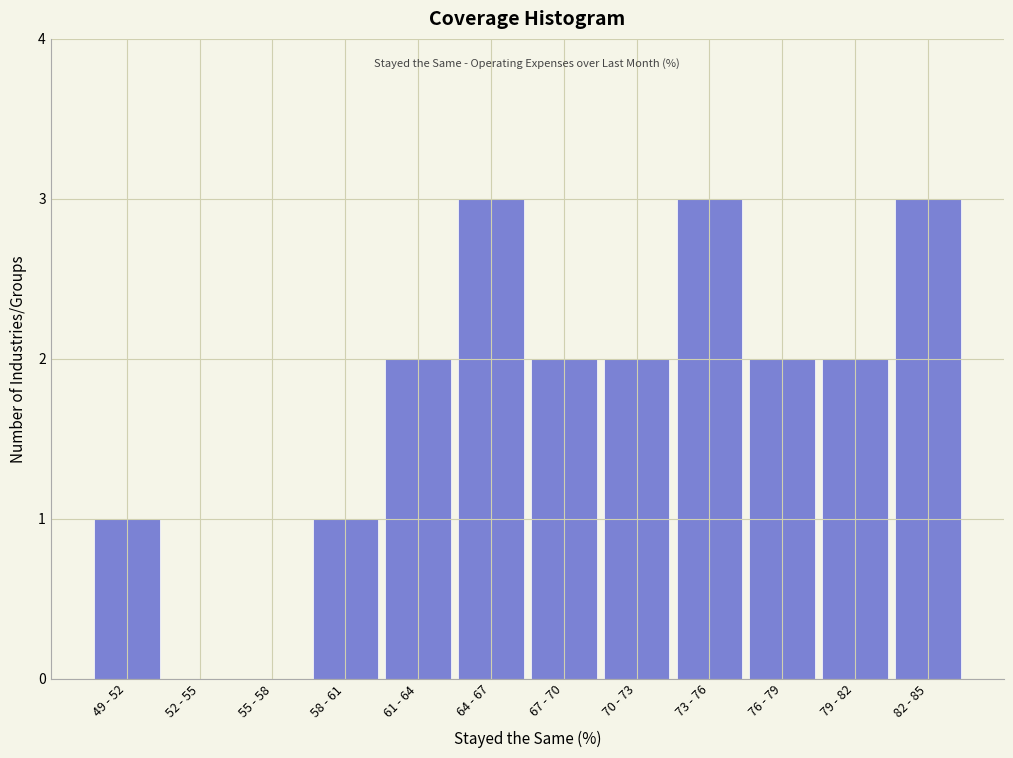

Reading left to right, list all the values displayed in this chart.

49 - 52=1	52 - 55=0	55 - 58=0	58 - 61=1	61 - 64=2	64 - 67=3	67 - 70=2	70 - 73=2	73 - 76=3	76 - 79=2	79 - 82=2	82 - 85=3